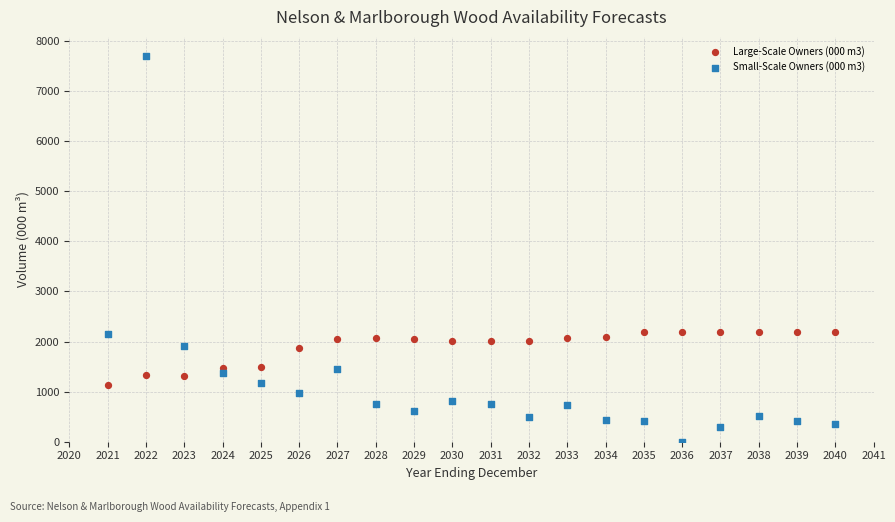

What is the X range (max minus min) for the scatter plot?

19.0